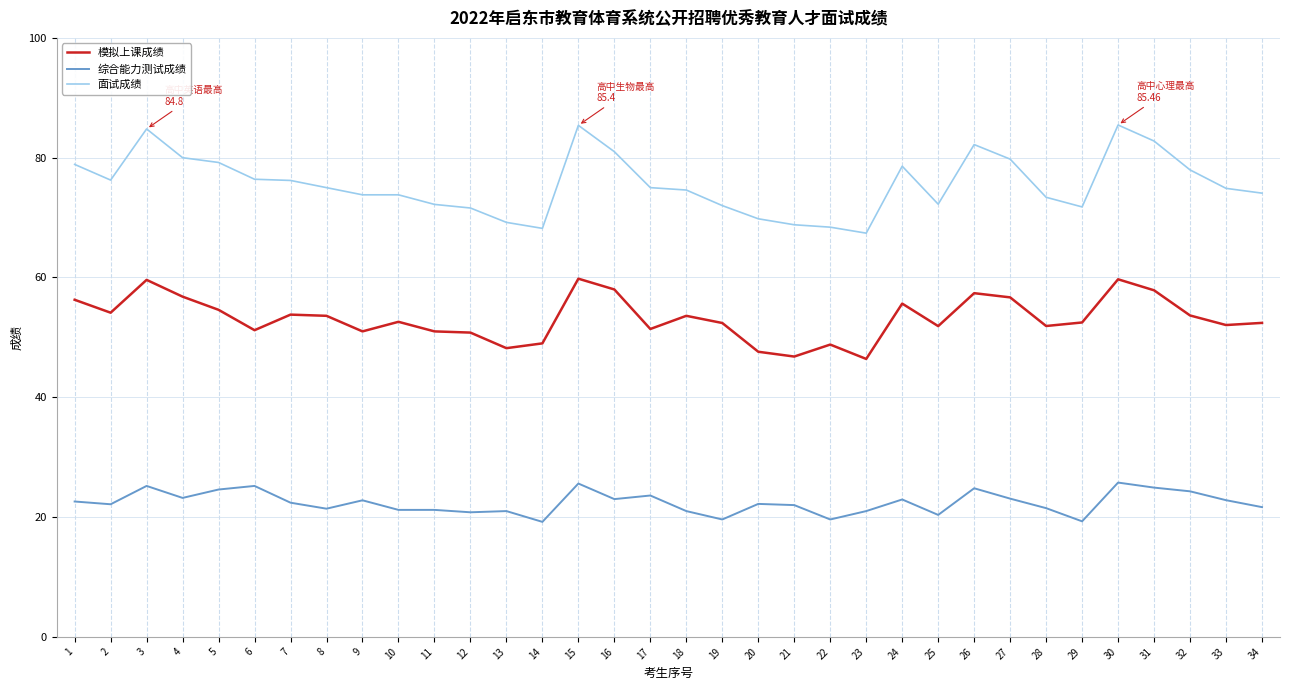

Where is the first local maximum for 模拟上课成绩?

3